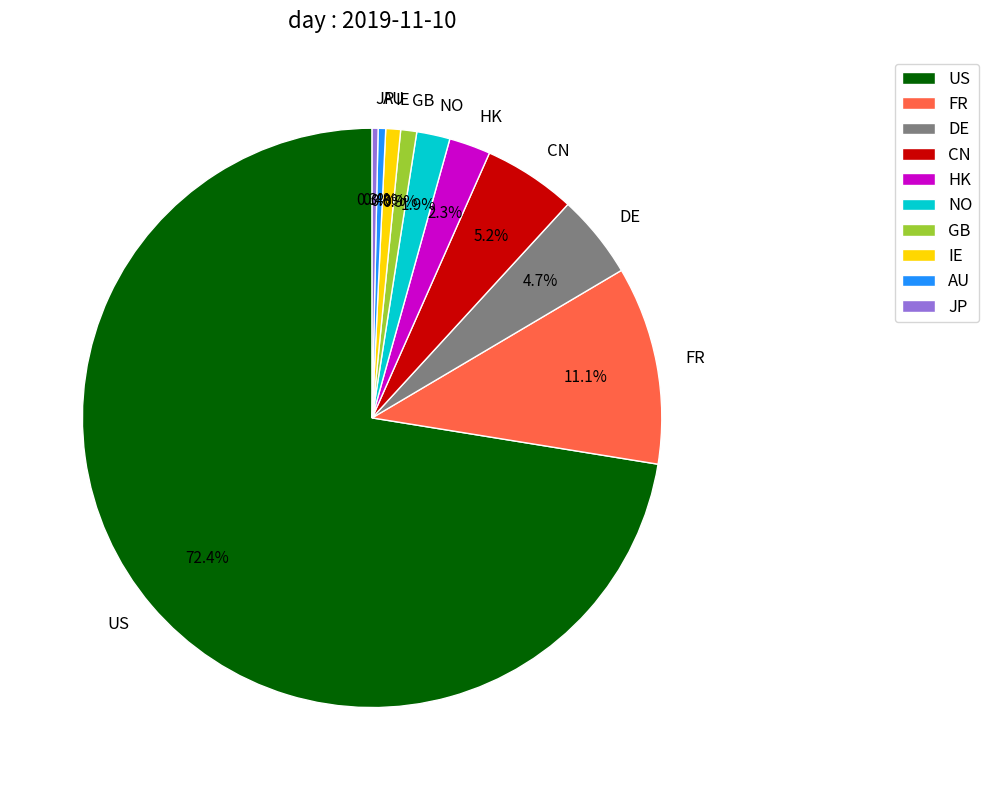

Is there any slice that represents more than half of the pie?

Yes